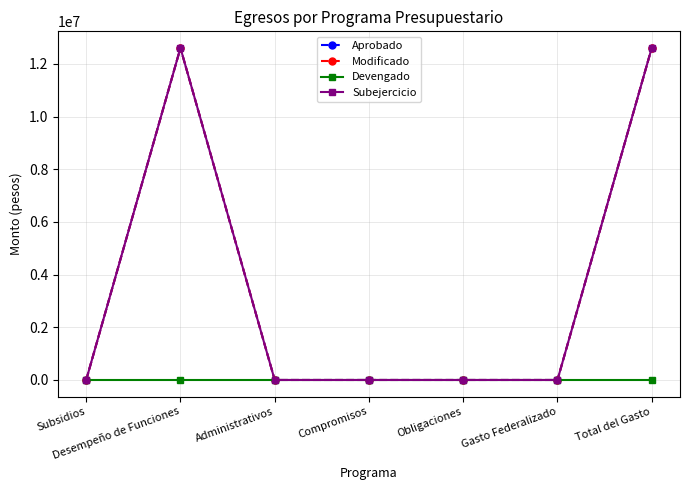

Is this an area chart (filled region under the line)?

No